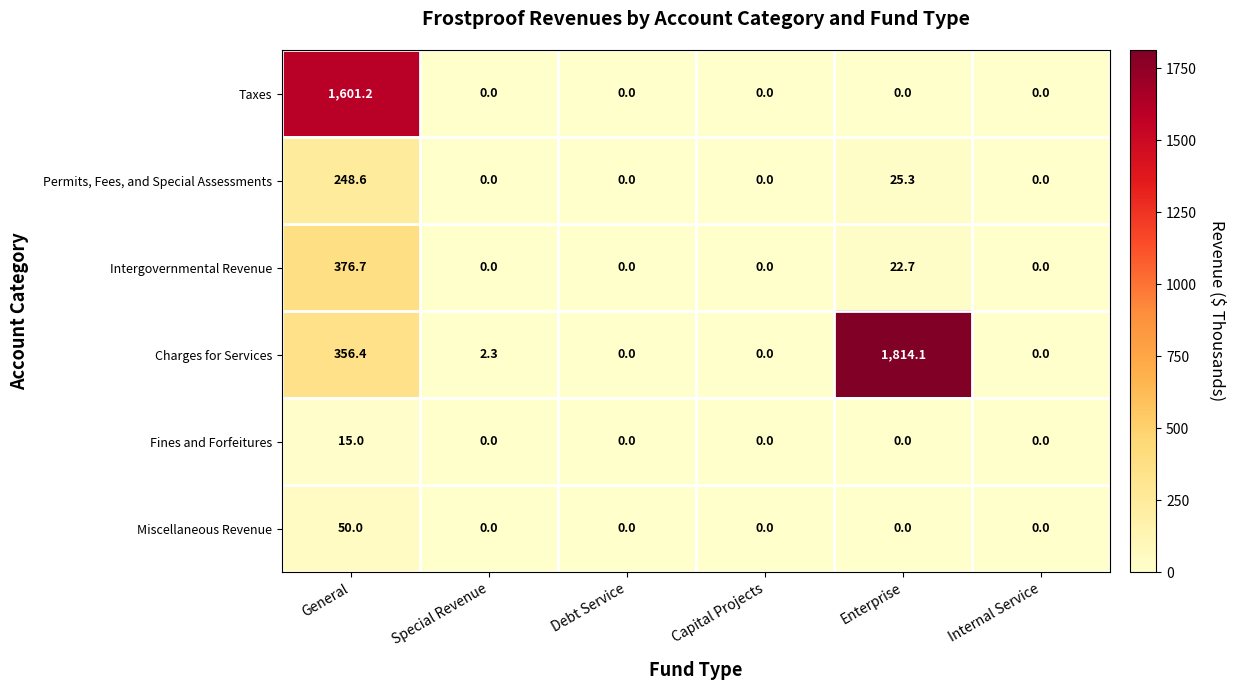

What is the highest value of the Taxes series?

1601.2